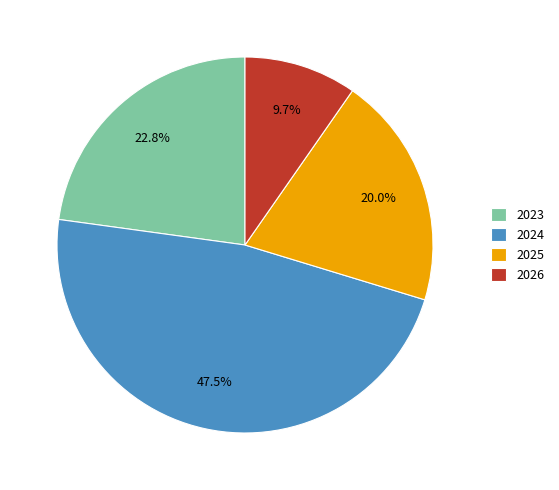

Count the number of slices in the pie.

4